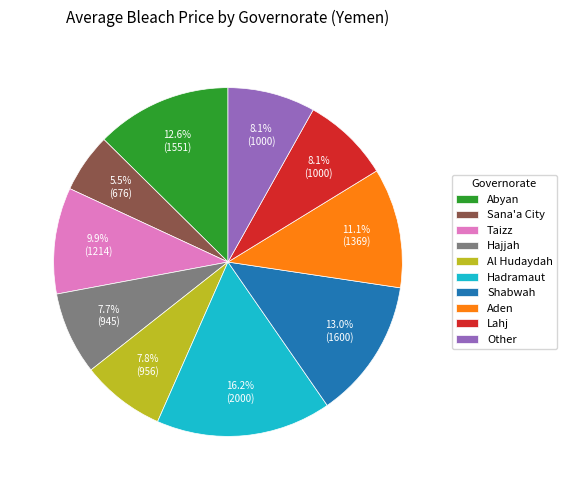

Which slice is the smallest?

Sana'a City